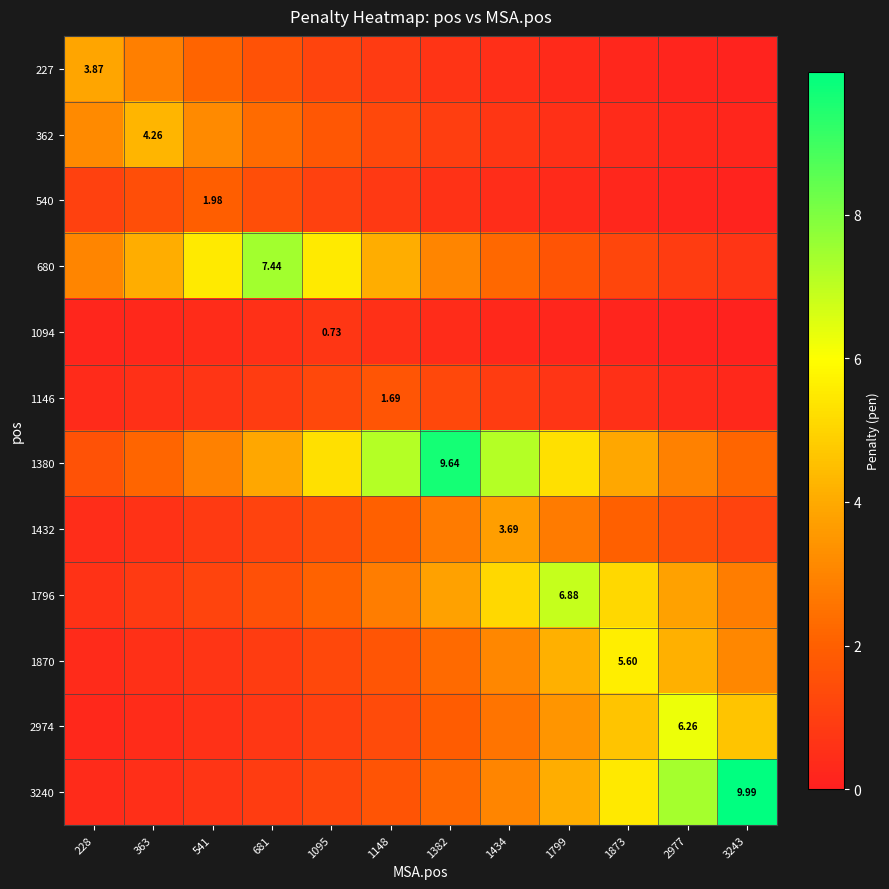

The value of 2974 at 228 is 0.3. True or false?

True